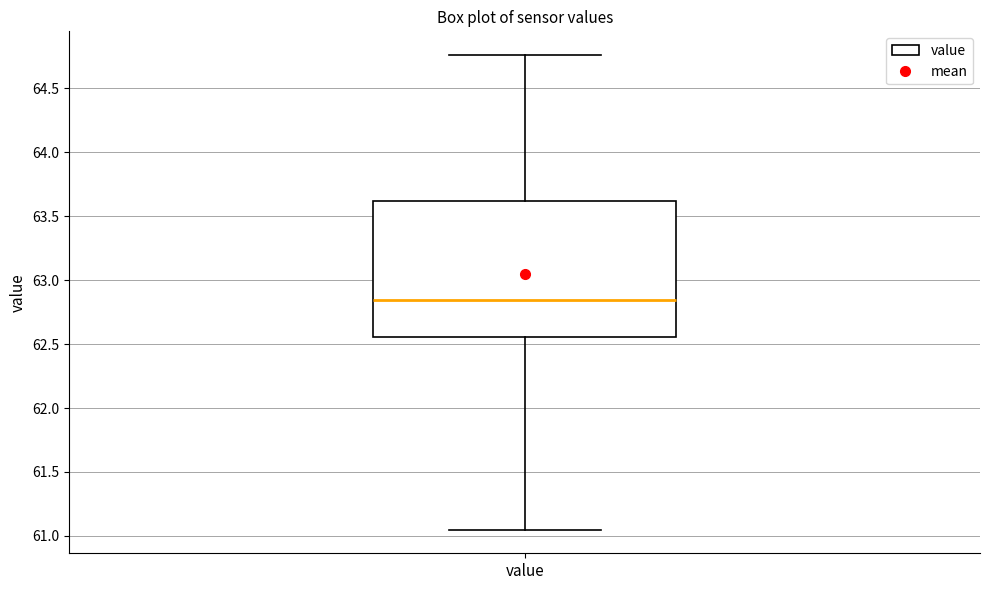

Read this box plot against the y-axis: the position of the median line, the range covered by the box, and the ends of both whiskers. The values are not printed on the chart, so give them approximately, as read against the axis.

median 62.85, box 62.55 to 63.60, whiskers 61.05 to 64.75